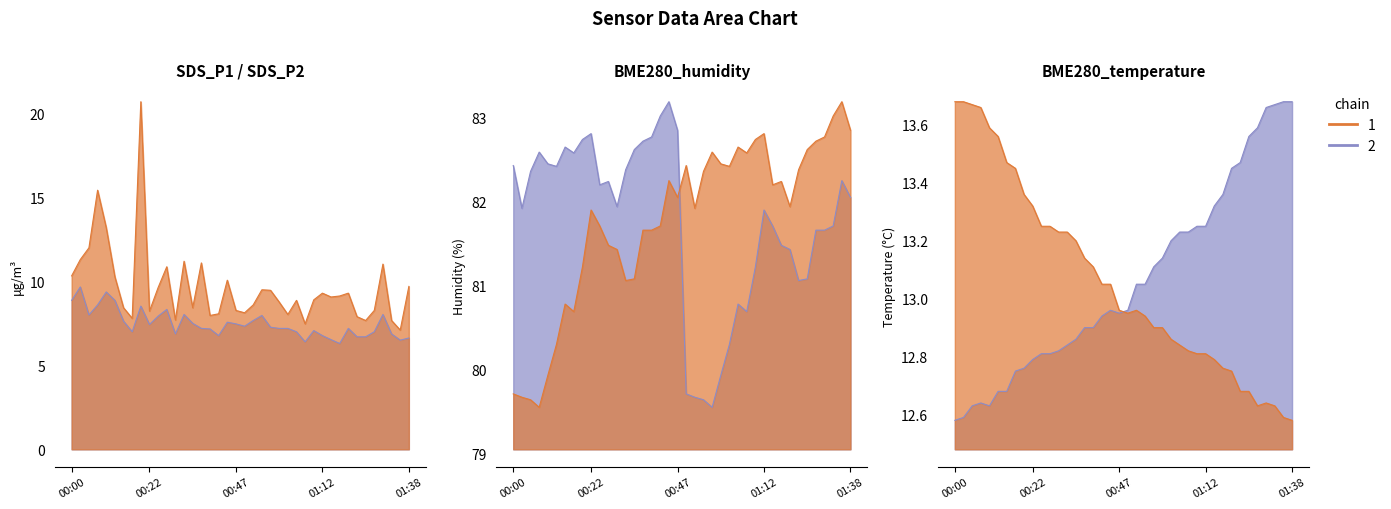

What is the value of the SDS_P1 point at the 15th from the left?

8.4